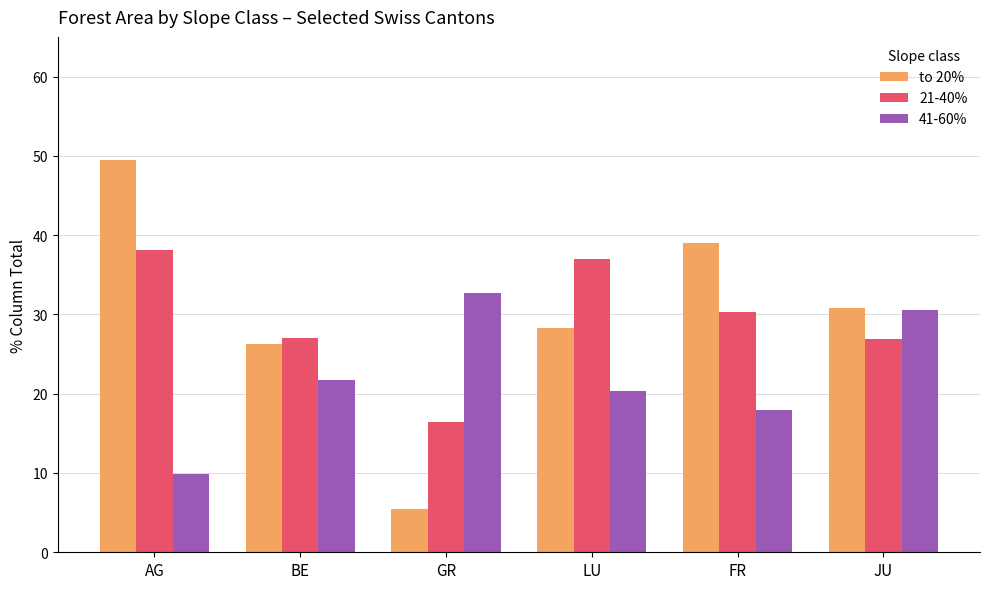

Which series has the largest total across all categories?

to 20%